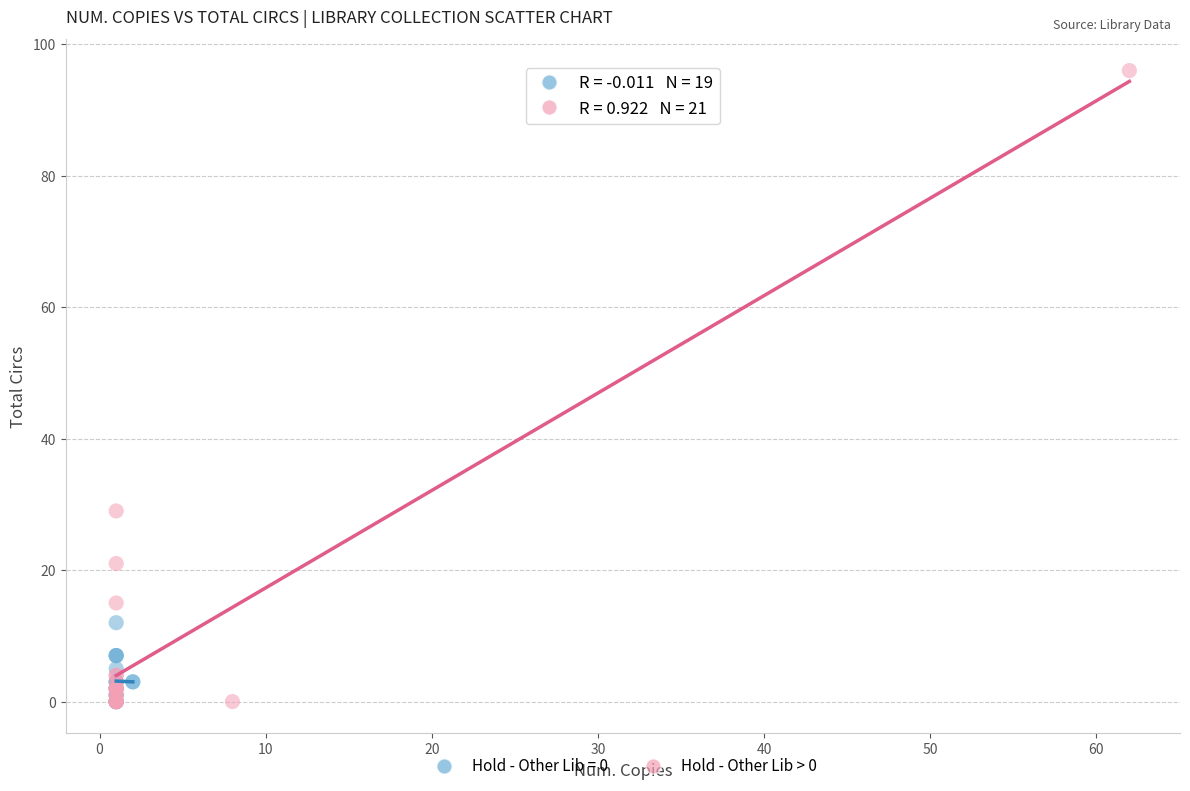

Which series reaches the maximum Y coordinate?

Hold - Other Lib > 0